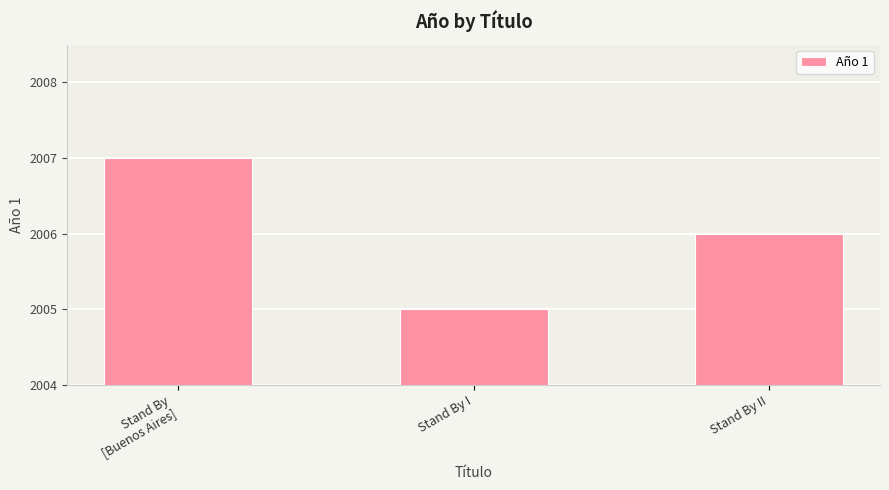

What is the difference between the maximum and minimum values?

2